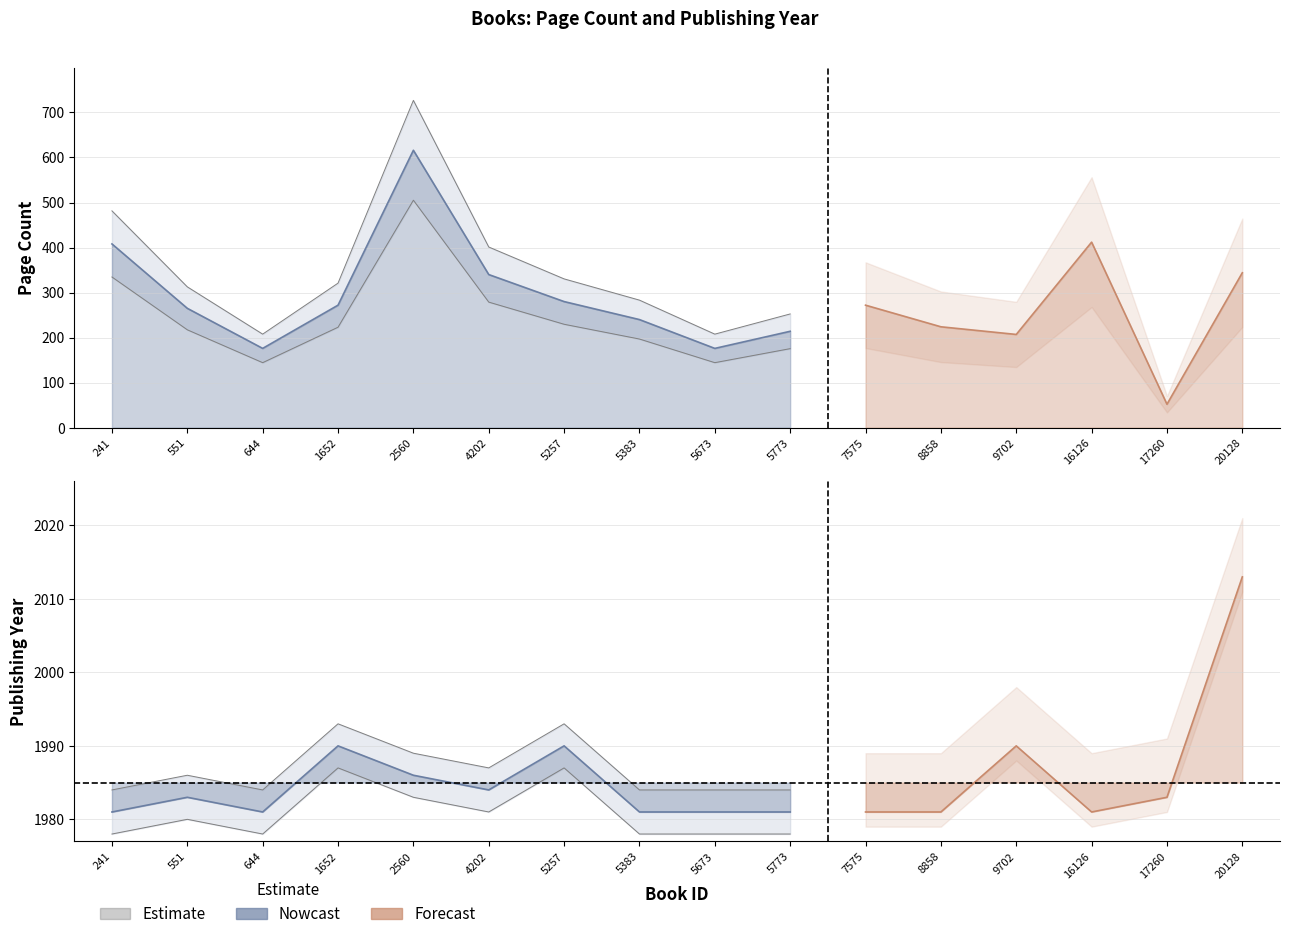

In pageCount, how many points are lower than both neighbors (excluding endpoints)?

4